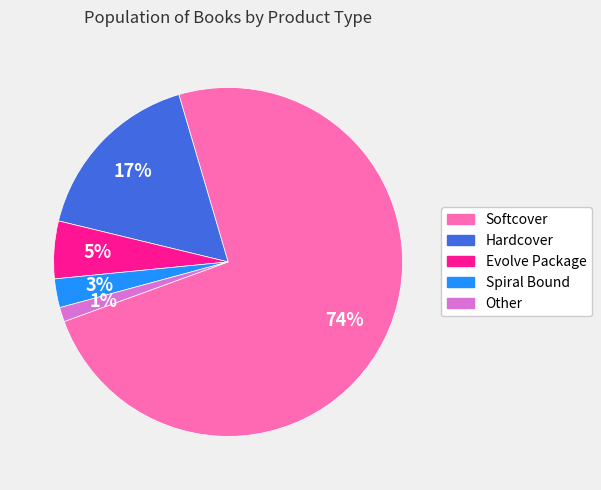

To the nearest percent, what is the average slice percentage?

20%